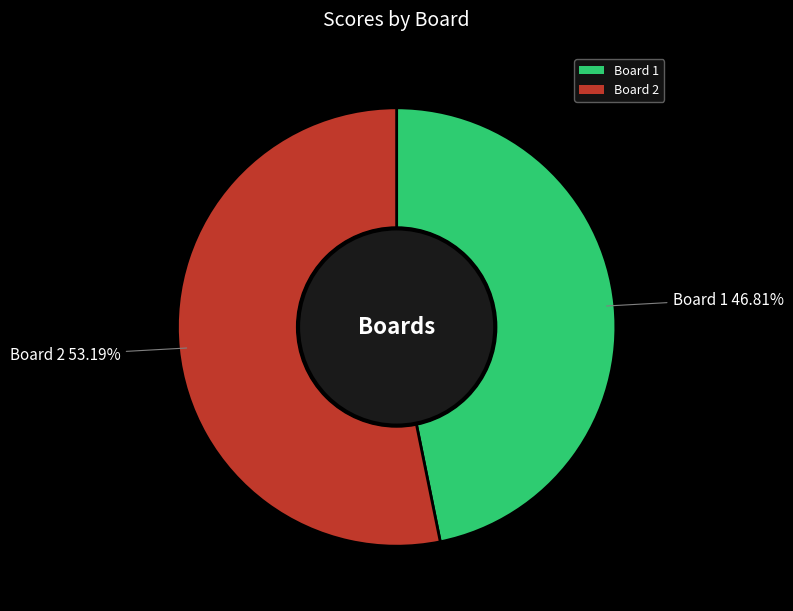

How many slices are in this pie chart?

2